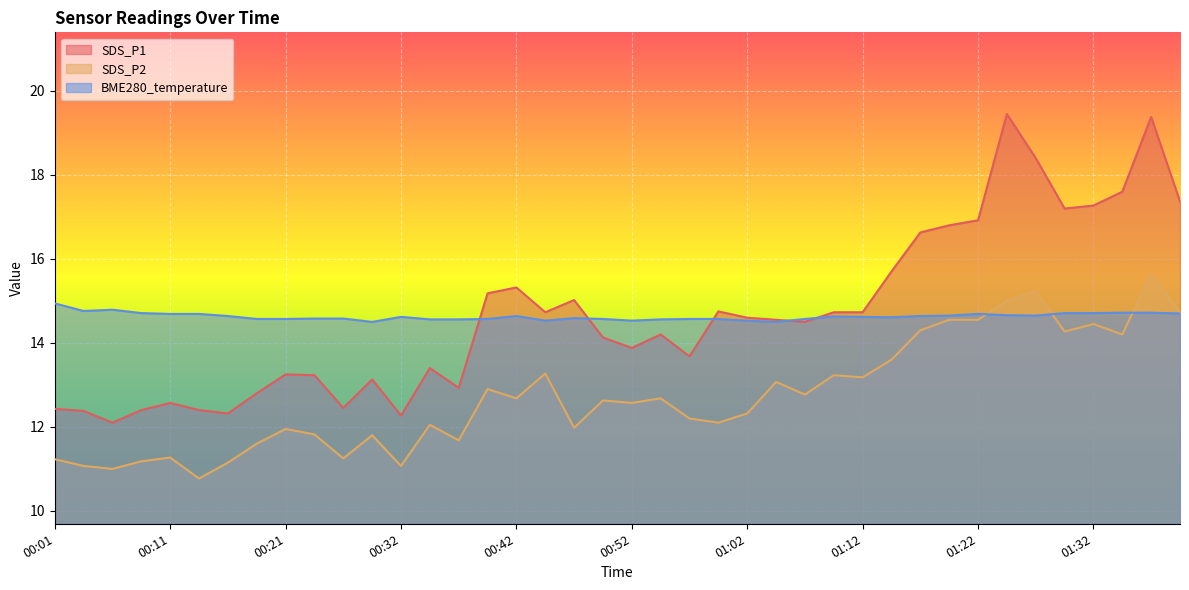

The SDS_P2 series shows 7.2 at 00:39. True or false?

False